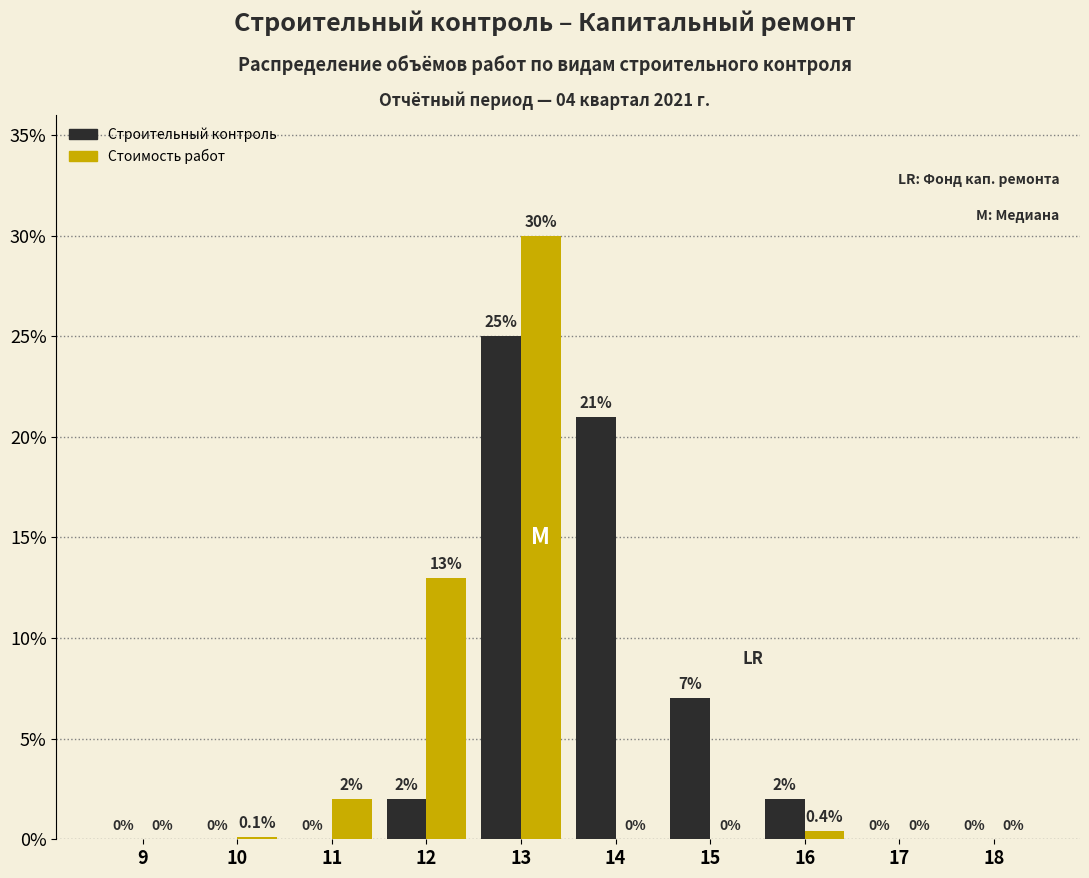

Reading left to right, extract all data points from this chart.

Строительный контроль: 9=0.0	10=0.0	11=0.0	12=2.0	13=25.0	14=21.0	15=7.0	16=2.0	17=0.0	18=0.0
Стоимость работ: 9=0.0	10=0.1	11=2.0	12=13.0	13=30.0	14=0.0	15=0.0	16=0.4	17=0.0	18=0.0